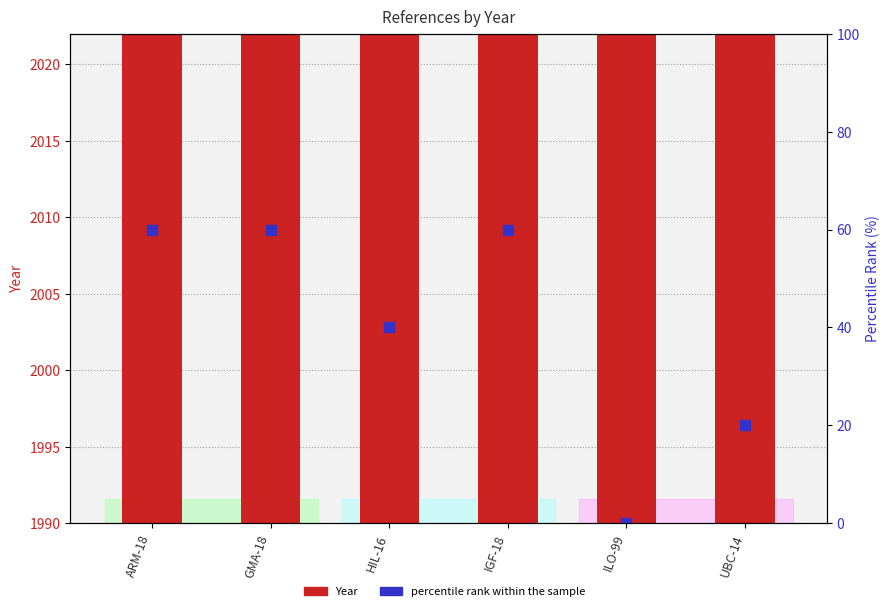

Which series reaches the maximum Y coordinate?

Year